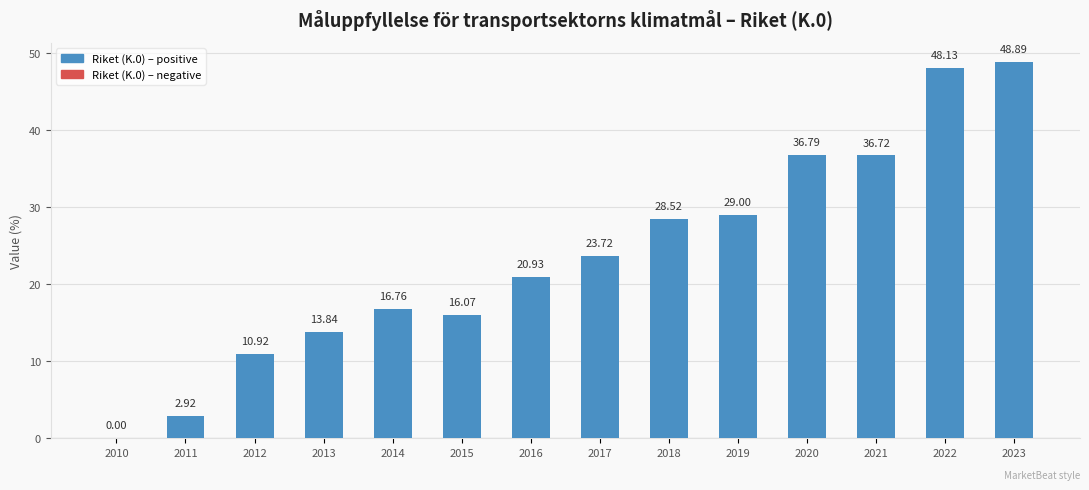

Where does the data first go above 23?

2017